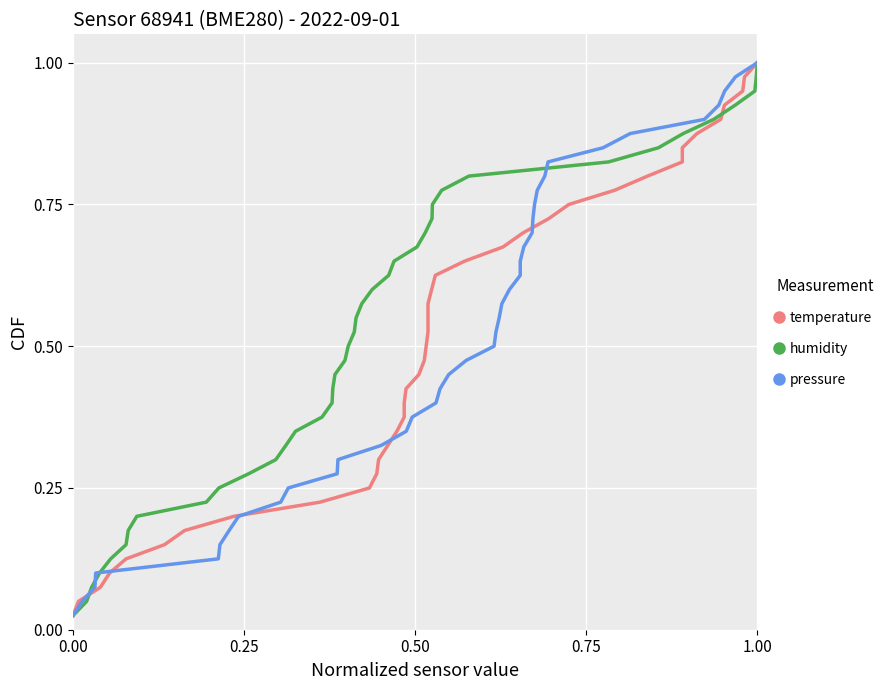

The pressure series shows 0.1 at 0.75. True or false?

False